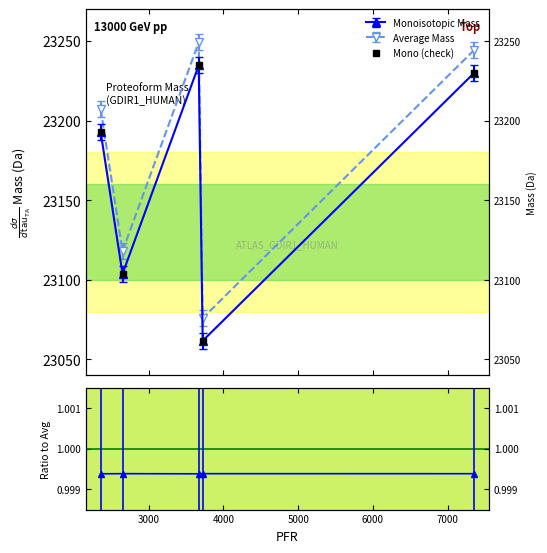

True or false: Average Mass and Monoisotopic Mass cross at least once.

False